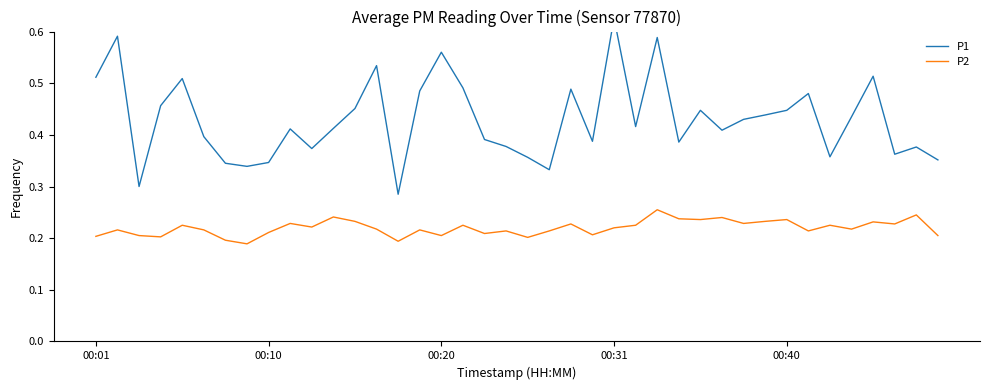

What is the difference between the second highest and second lowest values in the P2 series?

0.1